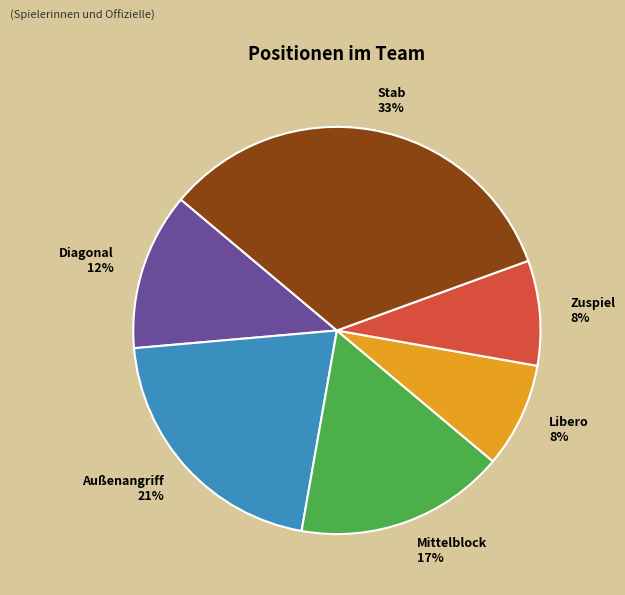

To the nearest percent, what is the average slice percentage?

17%